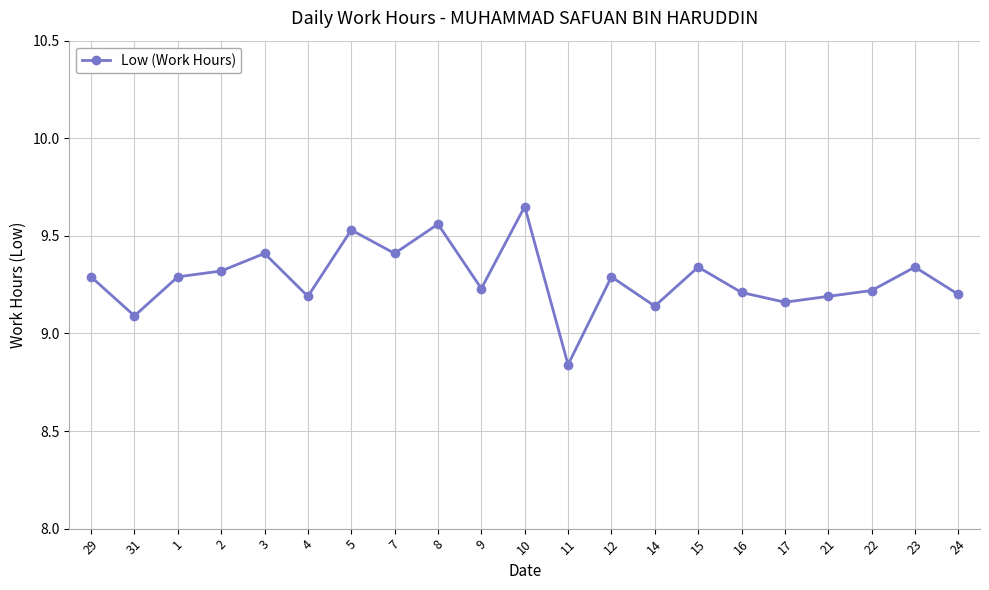

Is it true that the value at 15 is 9.3?

True